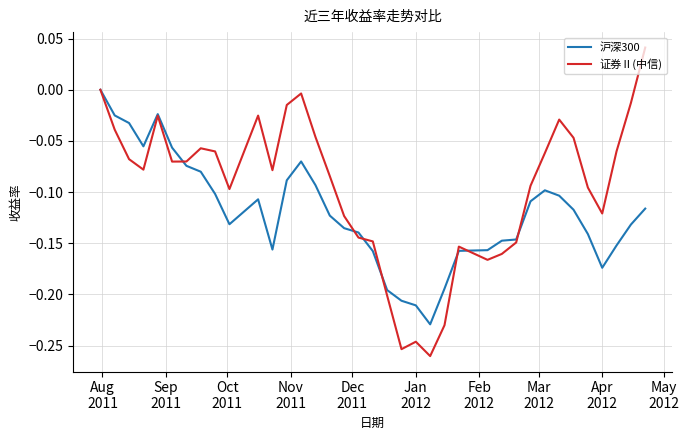

Which series has the largest total across all categories?

证券Ⅱ(中信)